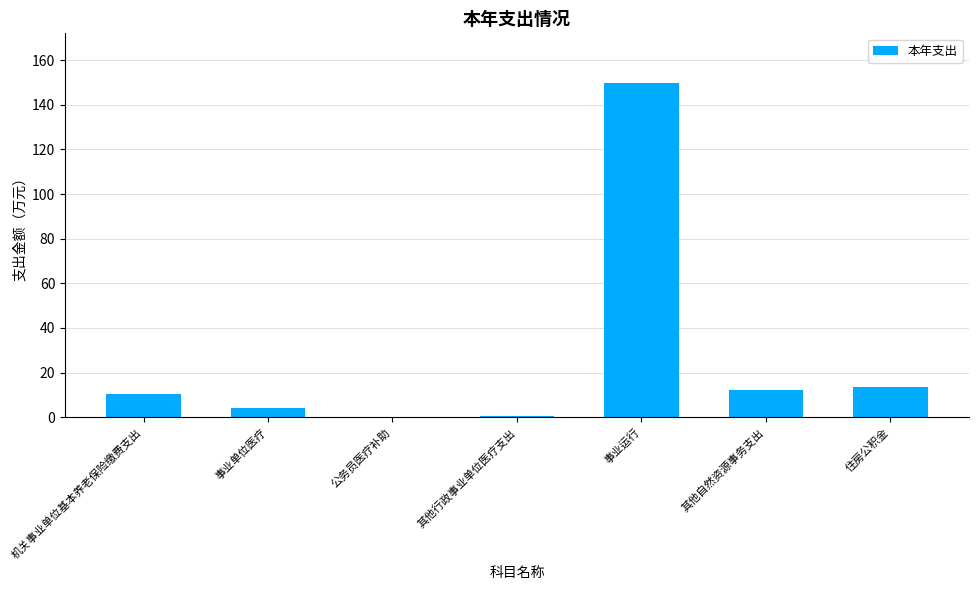

What value does the data have at 事业运行?

149.6